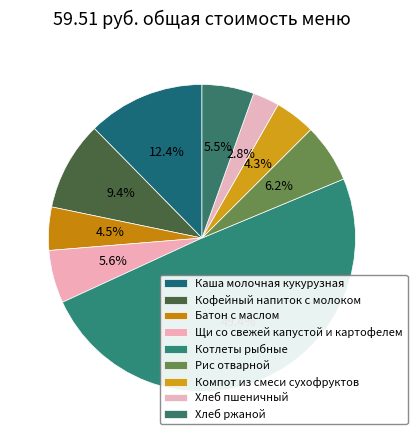

To the nearest percent, what is the average slice percentage?

11%